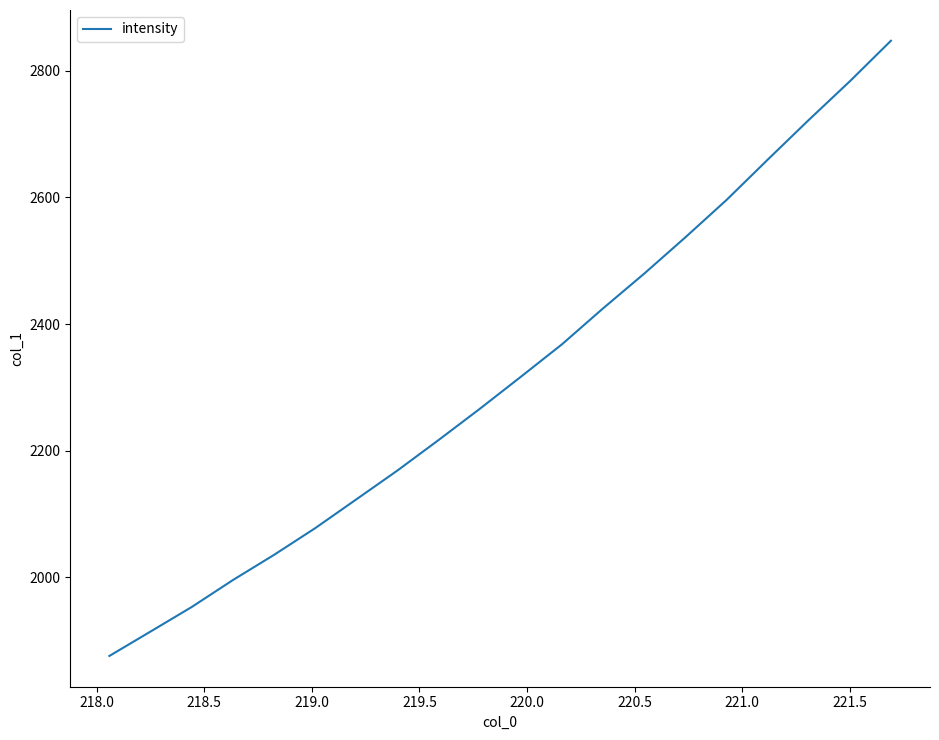

What is the smallest value displayed?

1875.7